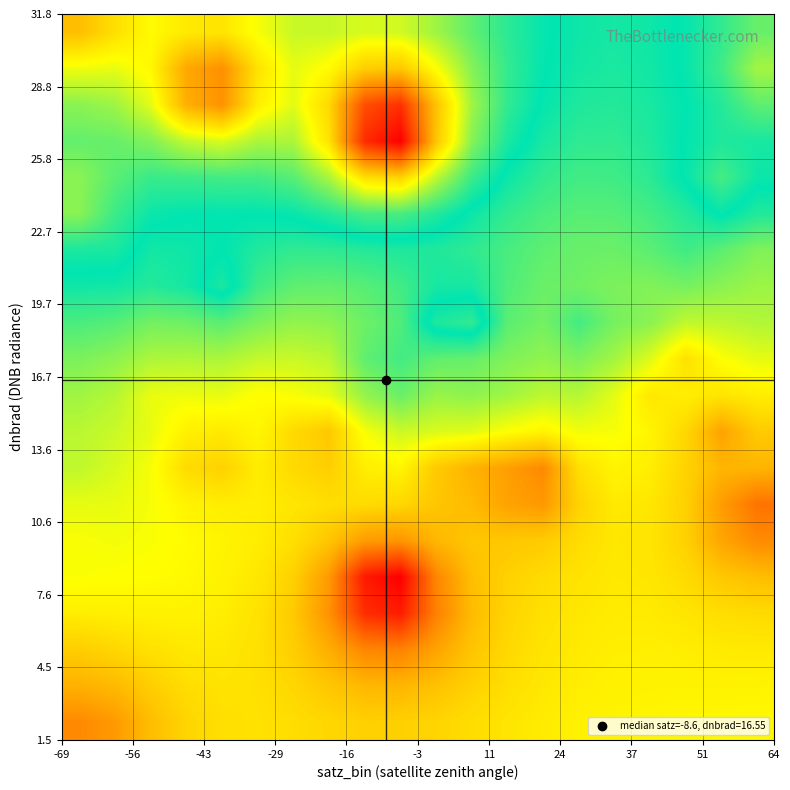

How many data points does each series have?

20